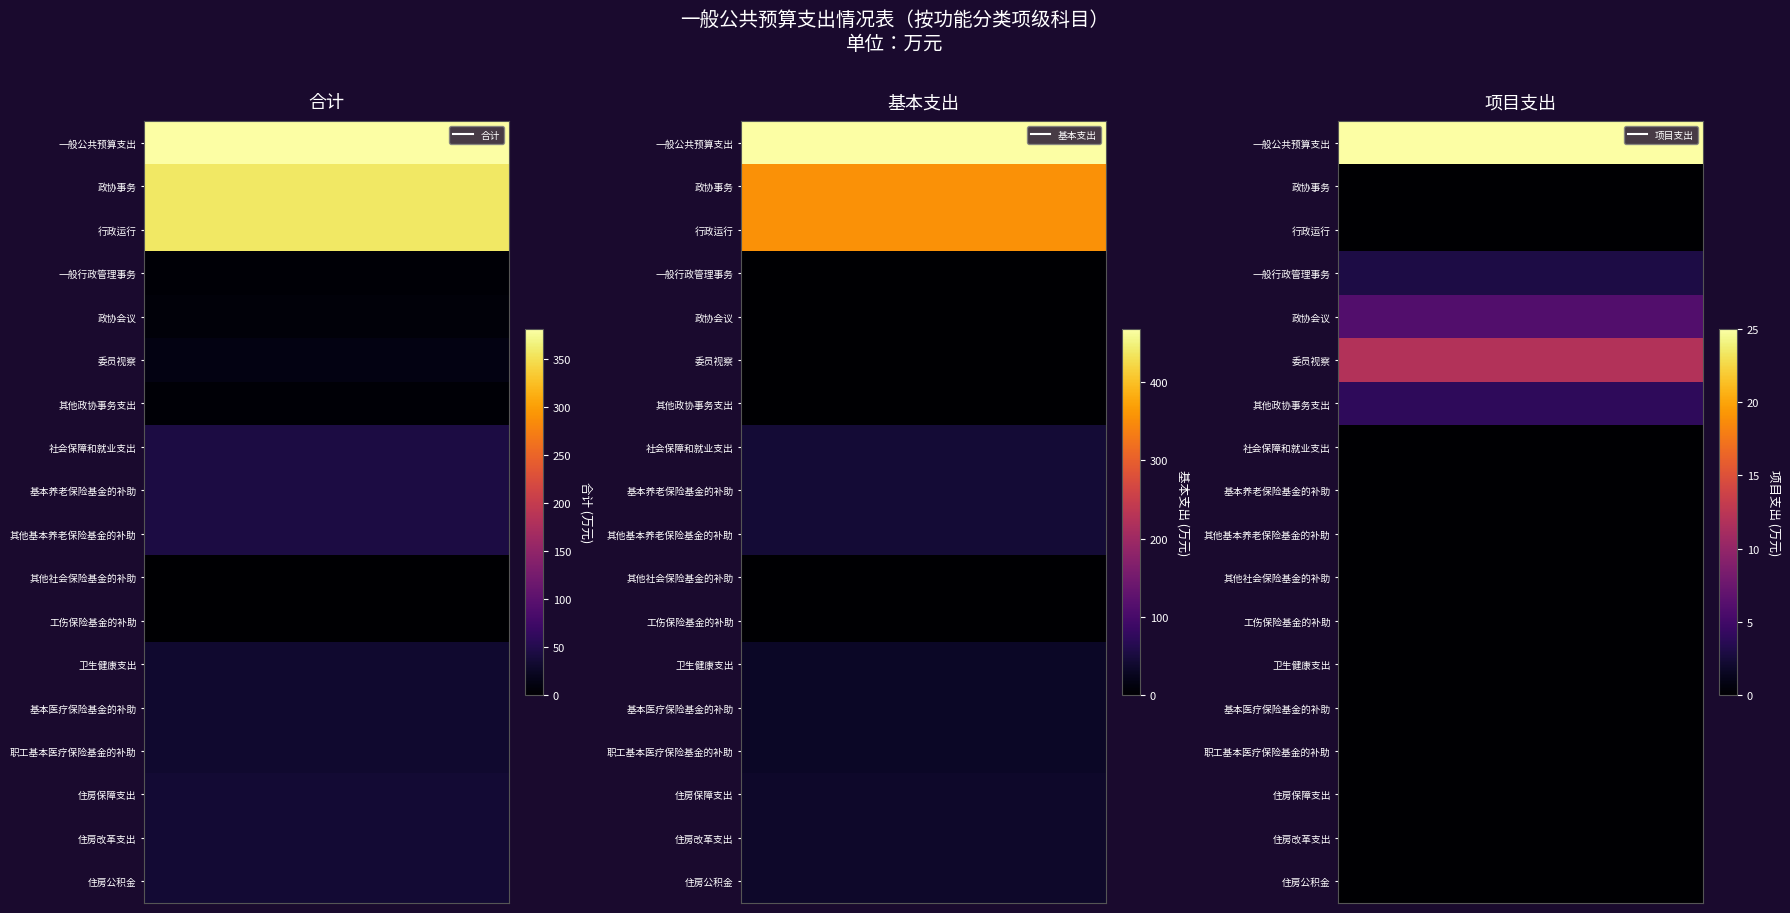

Reading left to right, what are all the values shown in this chart?

合计: 381.0	356.0	356.0	3.0	6.0	12.0	4.0	44.4	43.9	43.9	0.6	0.6	32.1	32.1	32.1	35.5	35.5	35.5
基本支出: 468.1	356.0	356.0	0.0	0.0	0.0	0.0	44.4	43.9	43.9	0.6	0.6	32.1	32.1	32.1	35.5	35.5	35.5
项目支出: 25.0	0.0	0.0	3.0	6.0	12.0	4.0	0.0	0.0	0.0	0.0	0.0	0.0	0.0	0.0	0.0	0.0	0.0